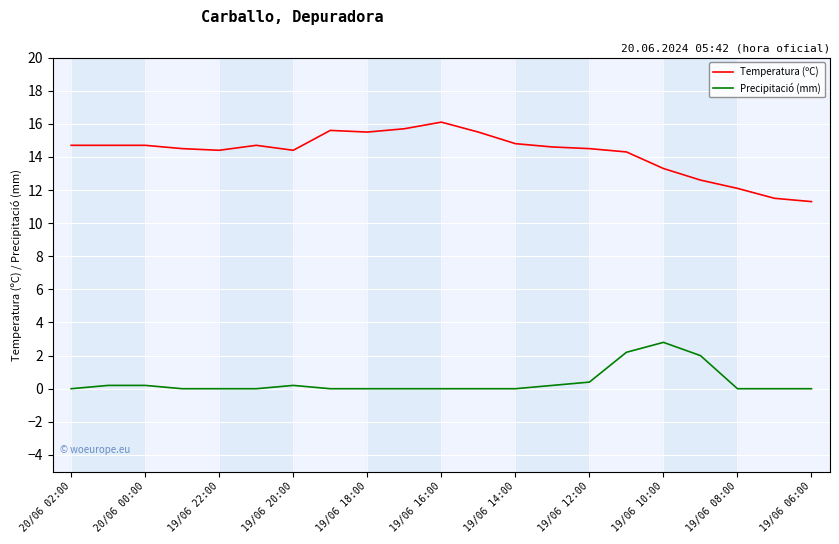

List the series in order of their peak value, lowest first.

Precipitació (mm), Temperatura (ºC)